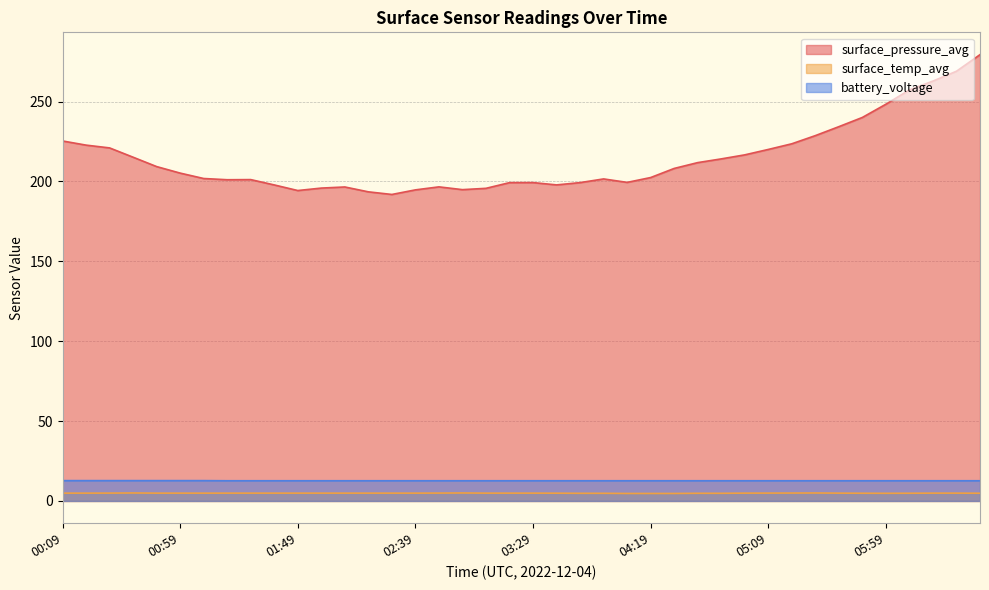

True or false: battery_voltage and surface_pressure_avg cross at least once.

False